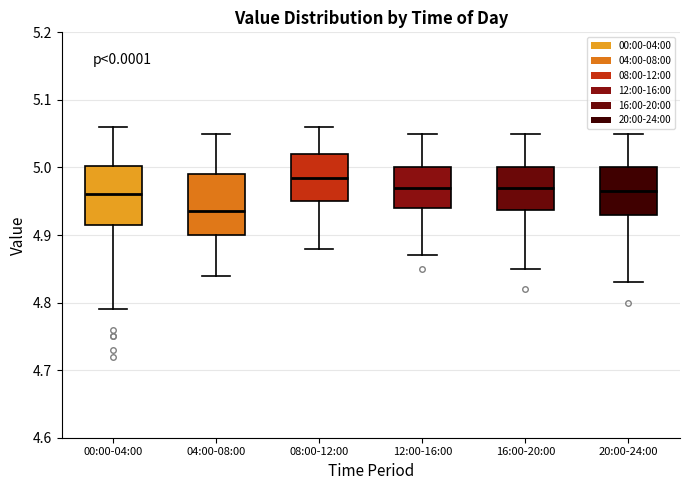

Reading left to right, read every box against the y-axis: the position of its median line, the range the box covers, and the ends of its whiskers. The values are not printed on the chart, so give them approximately, as read against the axis.

00:00-04:00: median 4.96, box 4.92 to 5.00, whiskers 4.79 to 5.06
04:00-08:00: median 4.94, box 4.90 to 4.99, whiskers 4.84 to 5.05
08:00-12:00: median 4.99, box 4.95 to 5.02, whiskers 4.88 to 5.06
12:00-16:00: median 4.97, box 4.94 to 5.00, whiskers 4.87 to 5.05
16:00-20:00: median 4.97, box 4.94 to 5.00, whiskers 4.85 to 5.05
20:00-24:00: median 4.97, box 4.93 to 5.00, whiskers 4.83 to 5.05